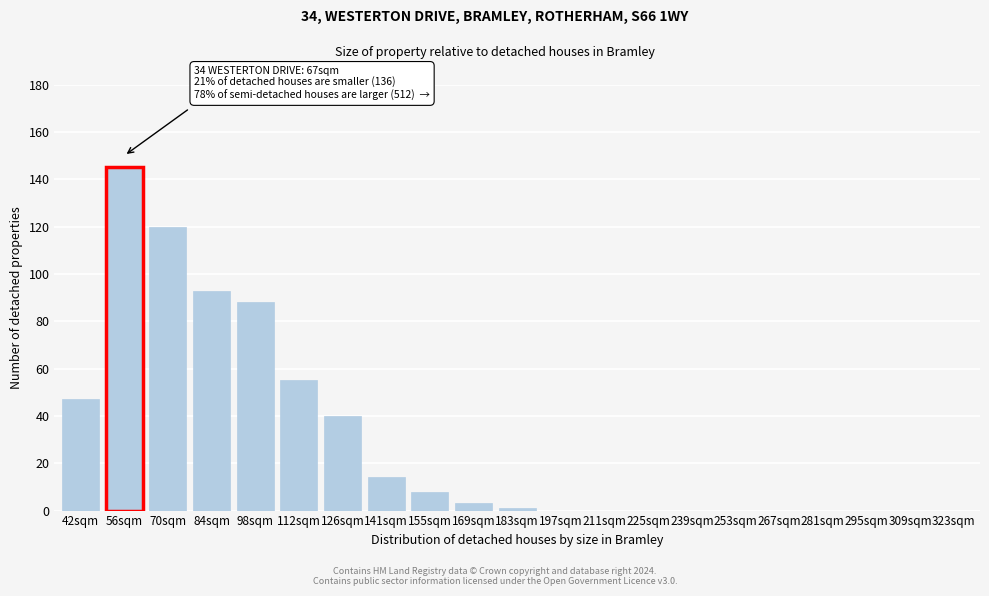

Reading left to right, list all the values displayed in this chart.

42sqm=47	56sqm=145	70sqm=120	84sqm=93	98sqm=88	112sqm=55	126sqm=40	141sqm=14	155sqm=8	169sqm=3	183sqm=1	197sqm=0	211sqm=0	225sqm=0	239sqm=0	253sqm=0	267sqm=0	281sqm=0	295sqm=0	309sqm=0	323sqm=0